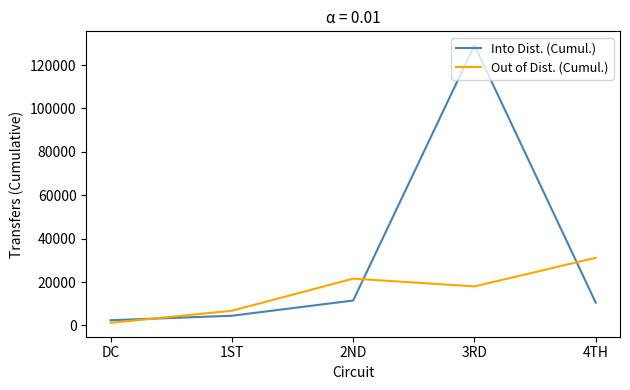

At which category does Out of Dist. (Cumul.) reach its first local peak?

2ND